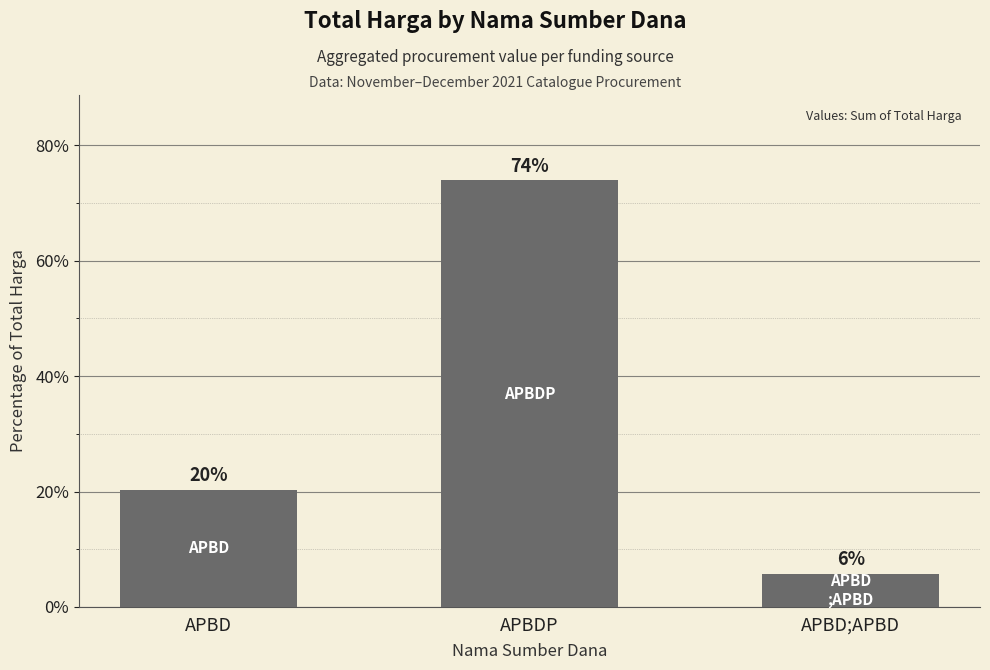

What is the sum of all values?

100.0